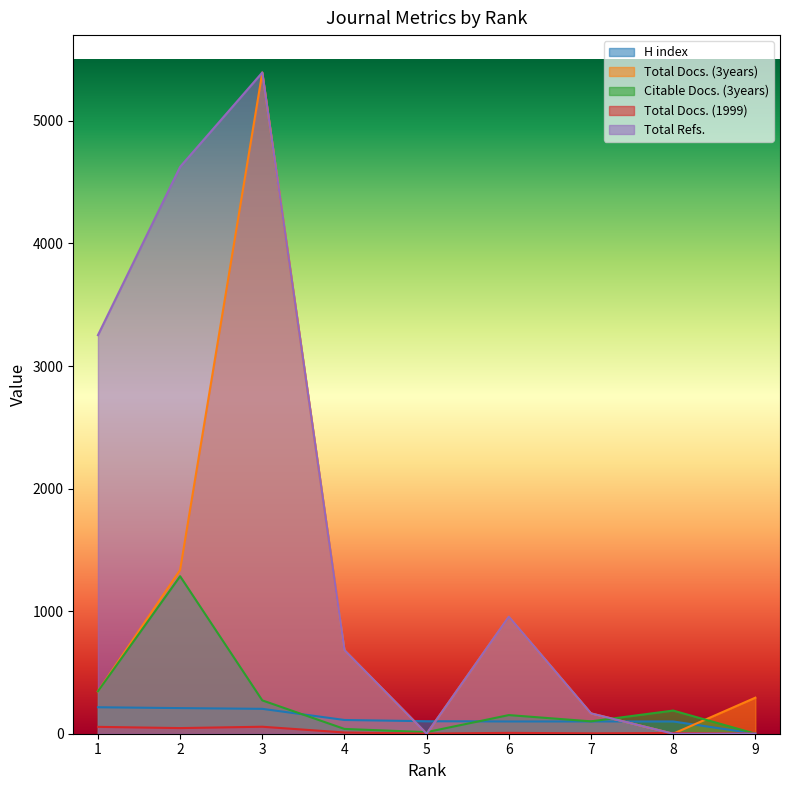

At which category does Citable Docs. (3years) reach its first local peak?

2